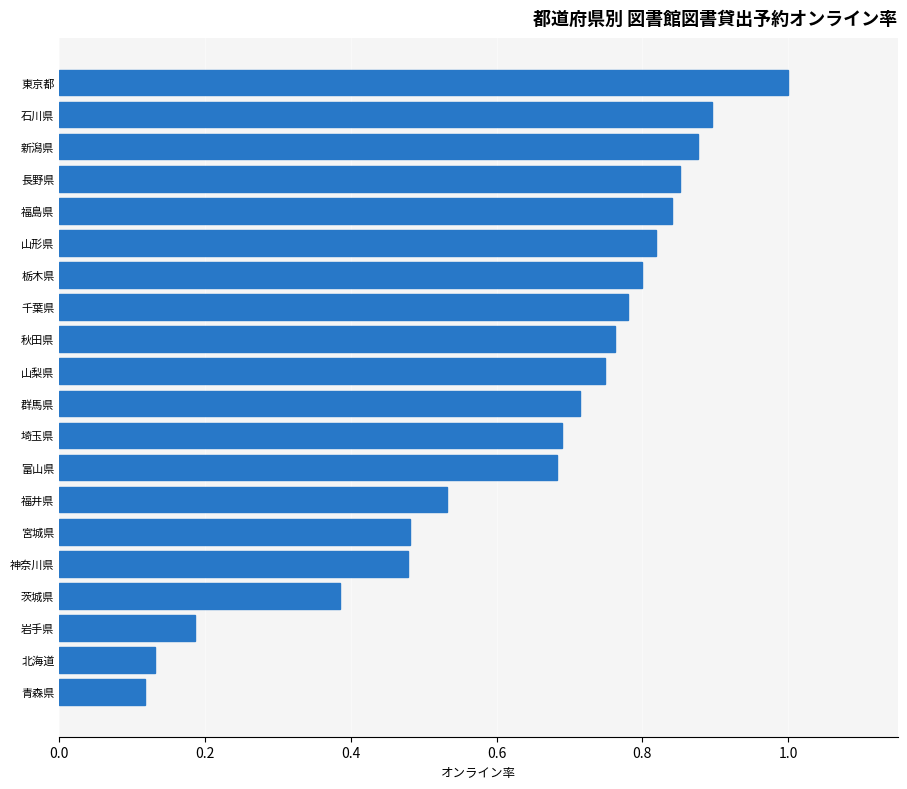

True or false: the data shows 0.2 at 福島県.

False